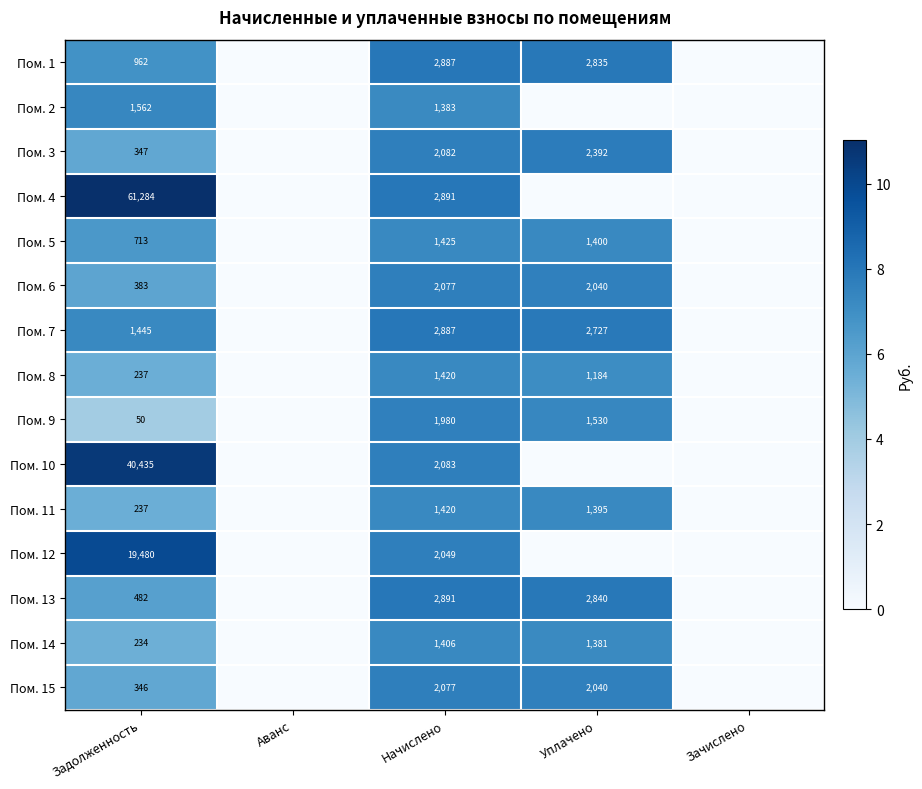

True or false: Пом. 2 has a value of 10.2 at Начислено.

False